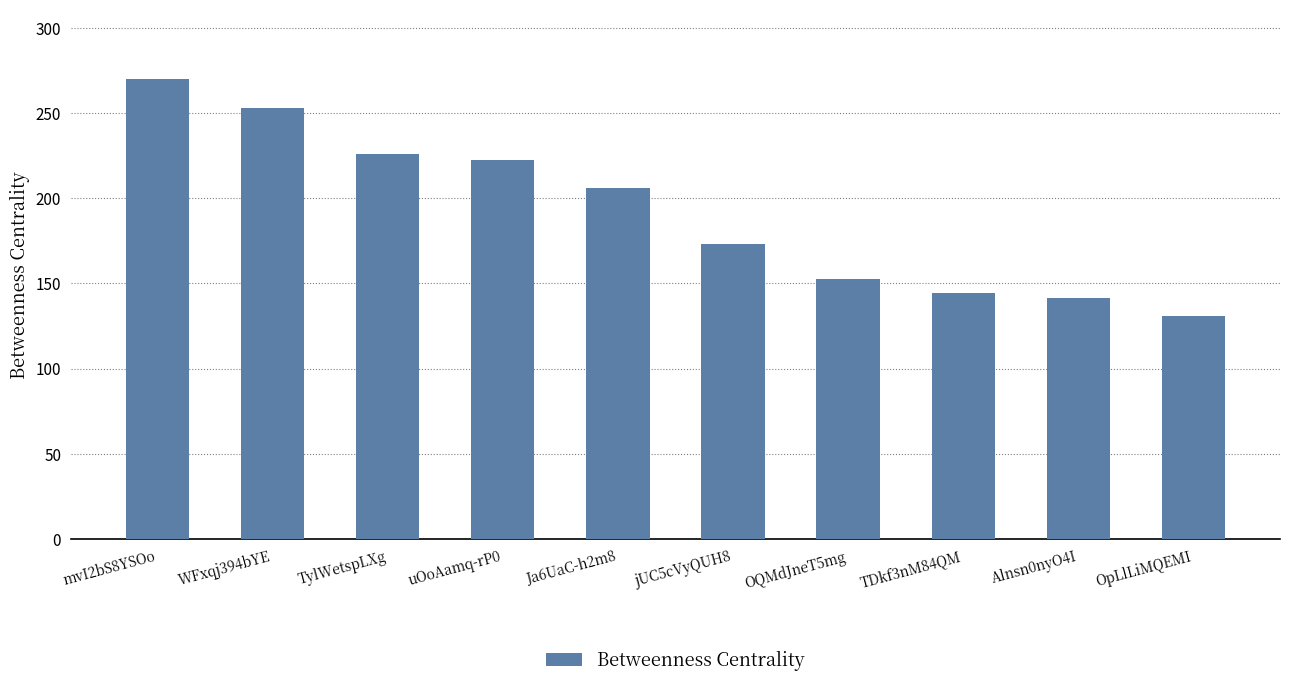

What is the difference between the second highest and minimum values?

121.8